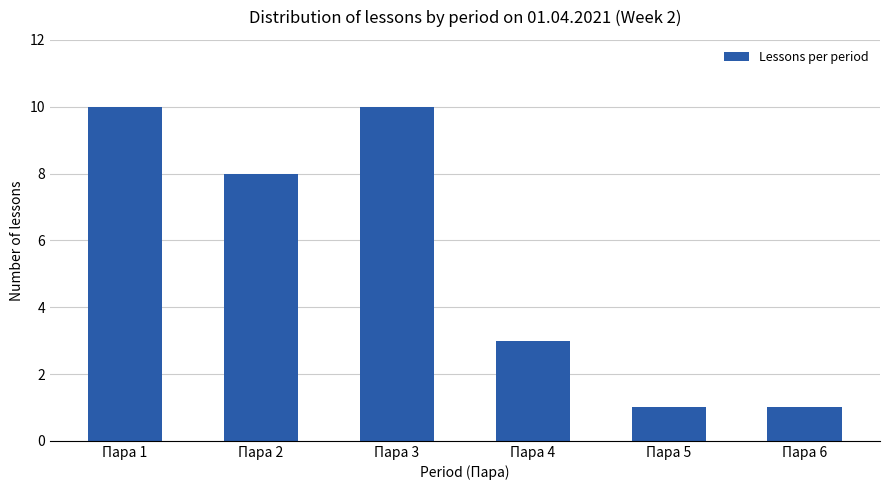

Reading left to right, extract all data points from this chart.

Пара 1=10	Пара 2=8	Пара 3=10	Пара 4=3	Пара 5=1	Пара 6=1